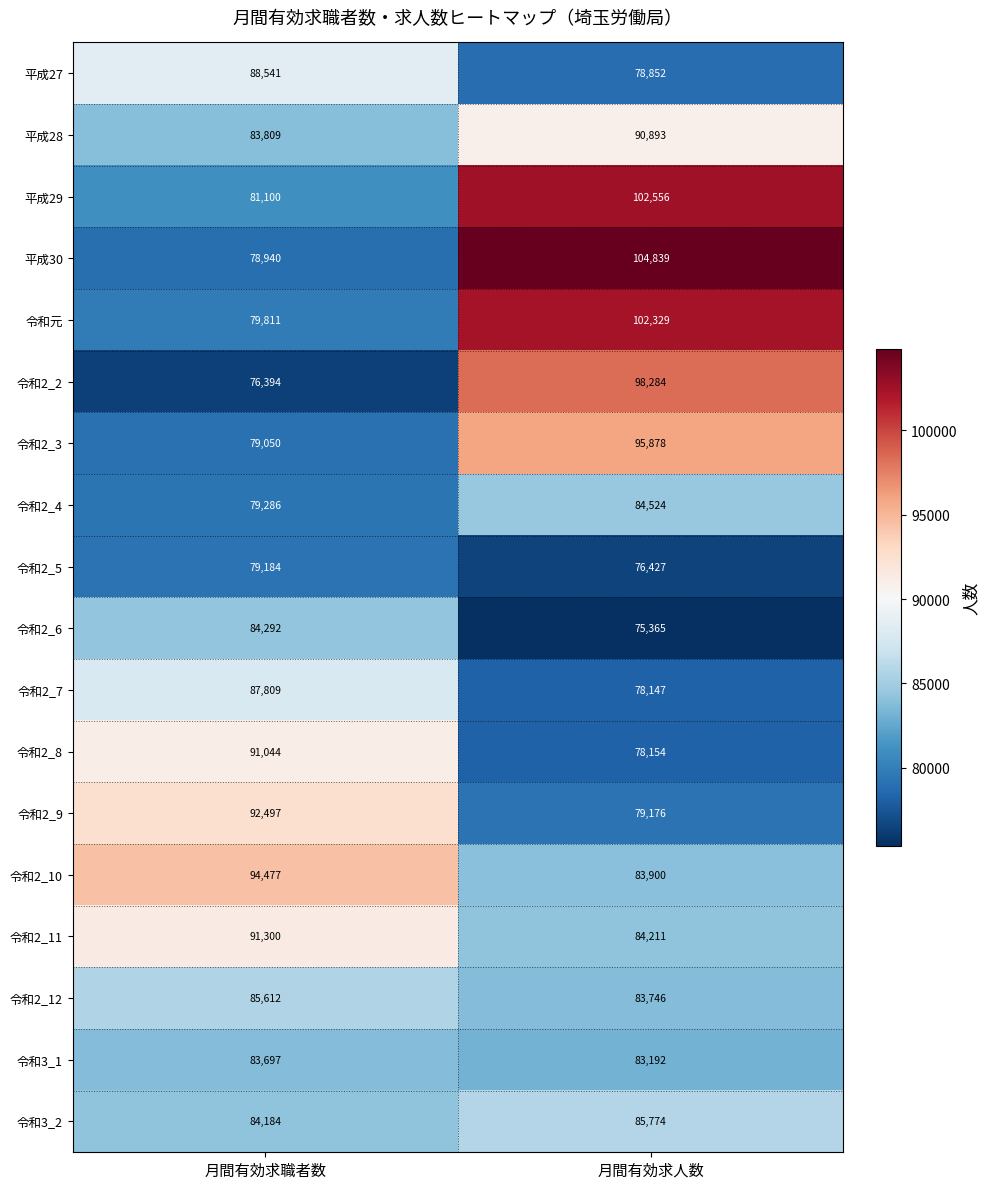

What is the minimum value shown in the chart?

75365